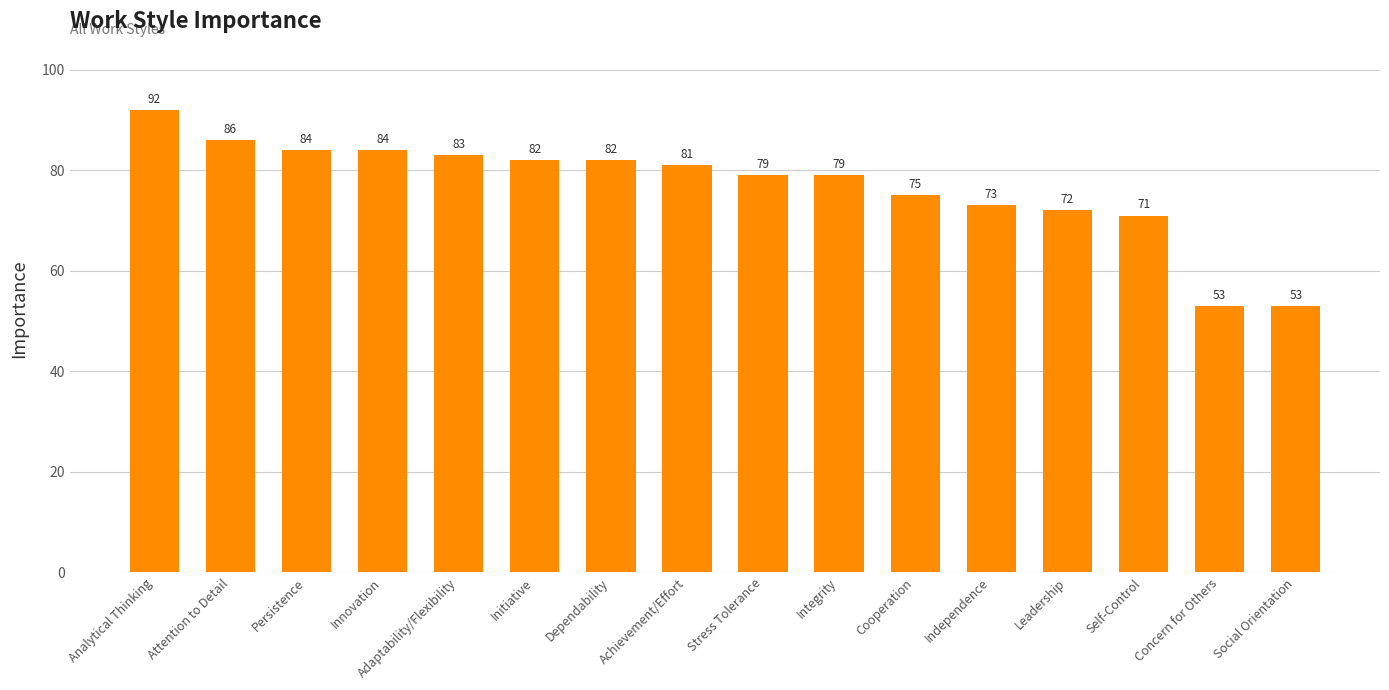

What is the label of the 4th bar from the right?

Leadership